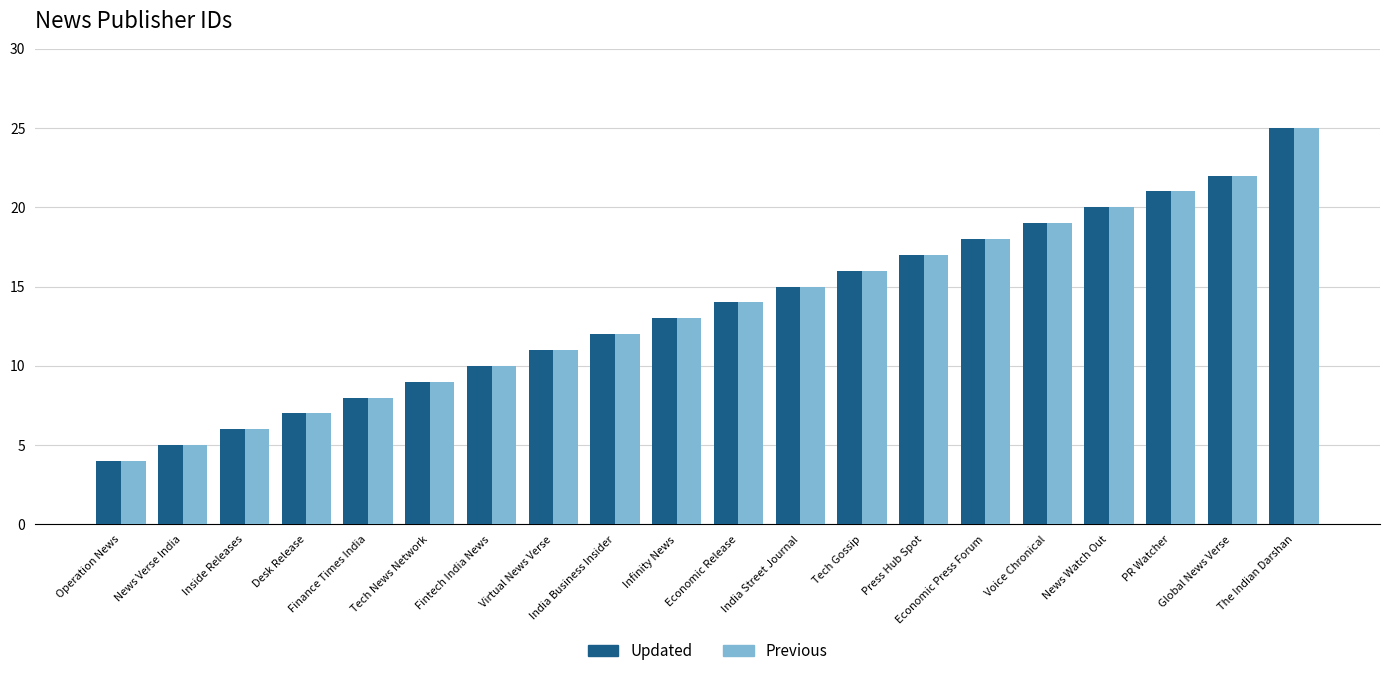

What is the average value of the Updated series?

14